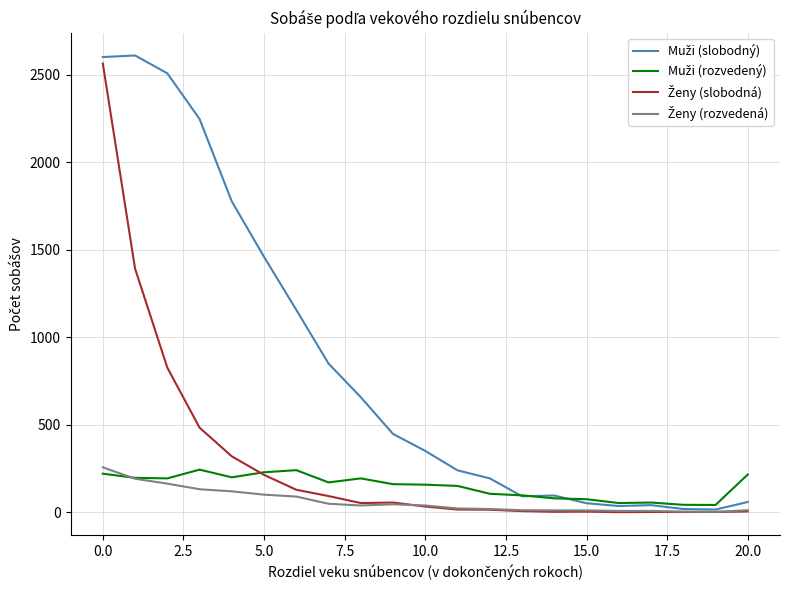

Does the chart display data point markers on the line(s)?

No